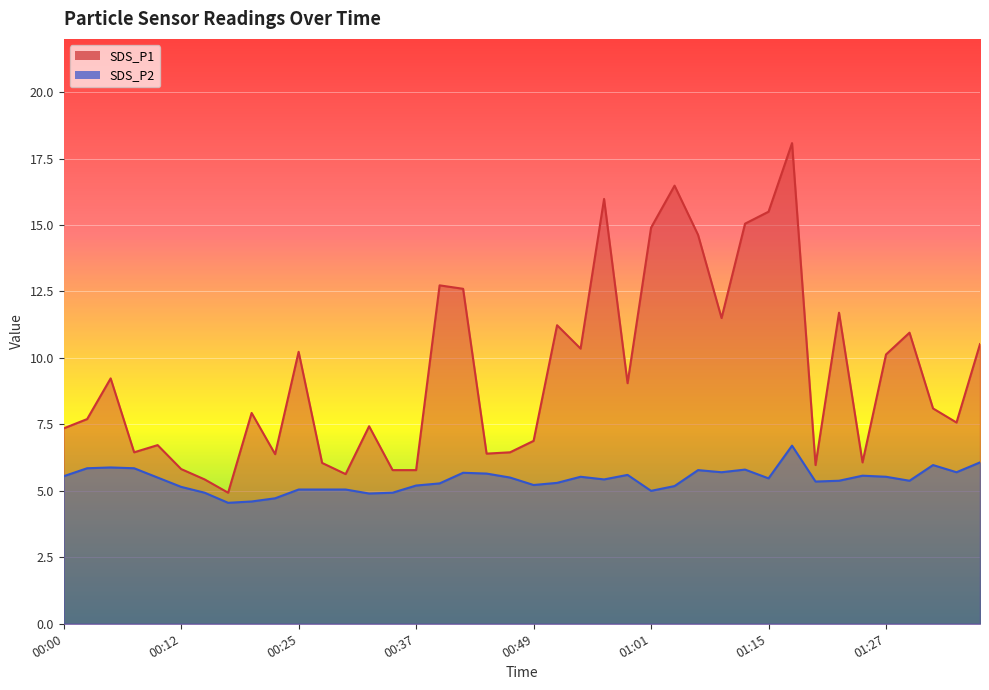

The value of SDS_P1 at 01:32 is 2.5. True or false?

False